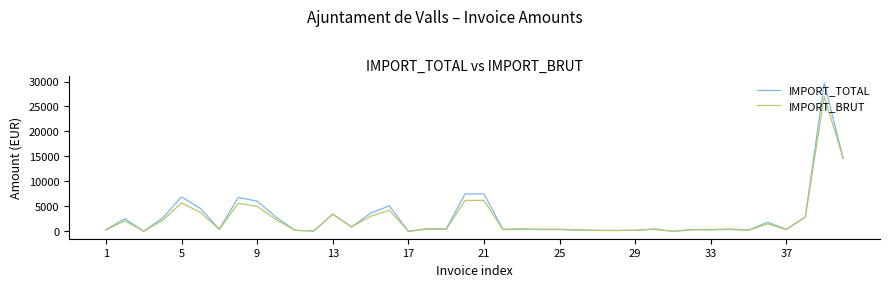

What is the highest value of the IMPORT_BRUT series?

27007.9